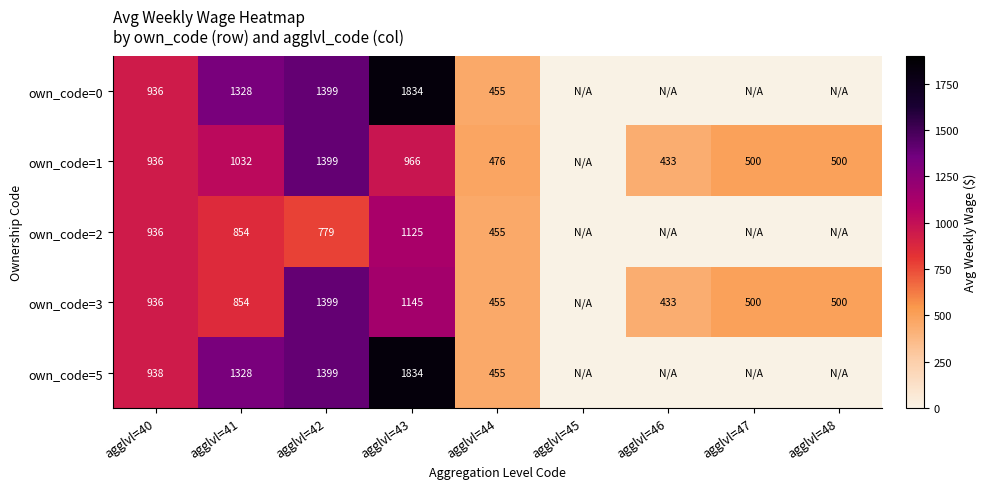

What is the total value across all series at agglvl=44?

2296